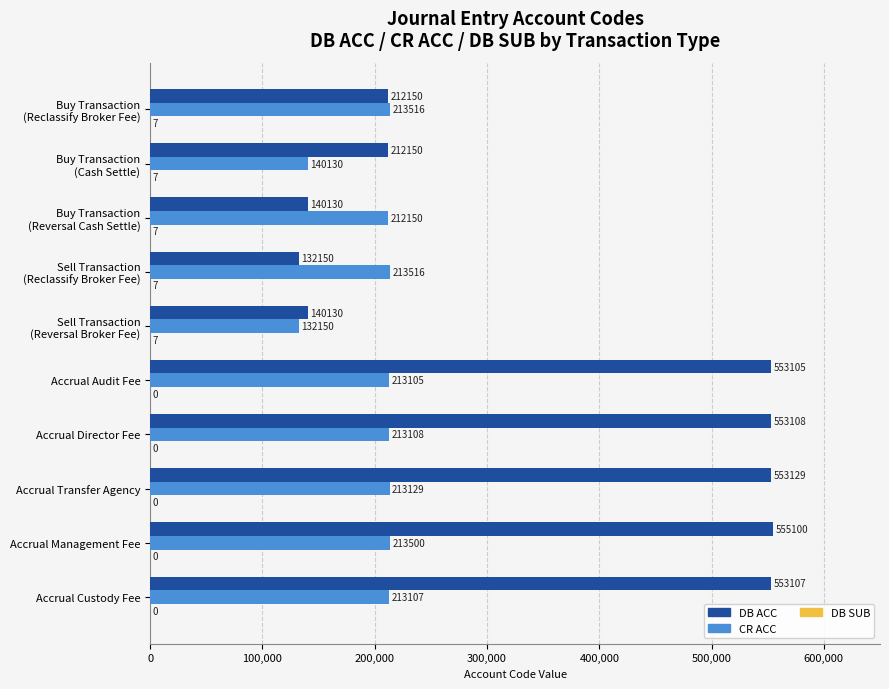

True or false: DB ACC has a value of 742105 at Accrual Transfer Agency.

False